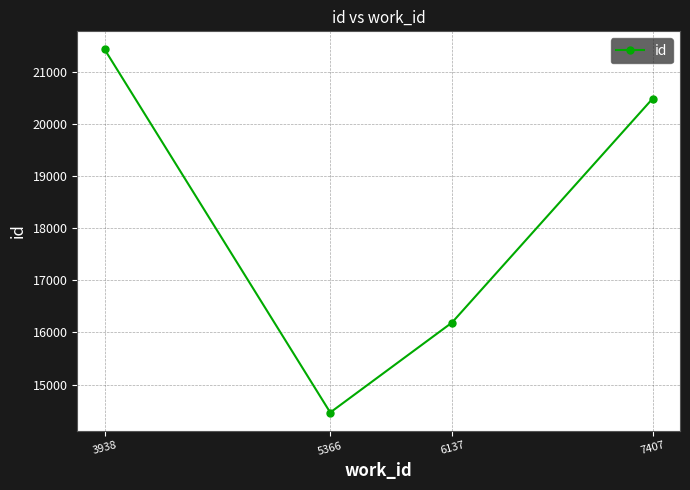

The value at 6137 is 16190. True or false?

True